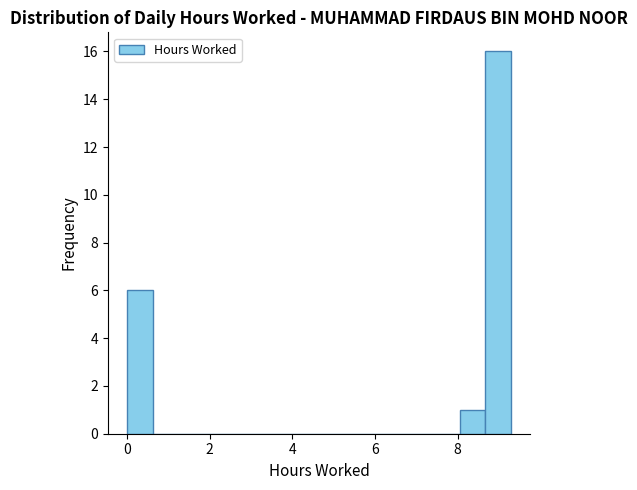

Read against the x-axis, roughly where is the centre of the tallest bar?

9.0